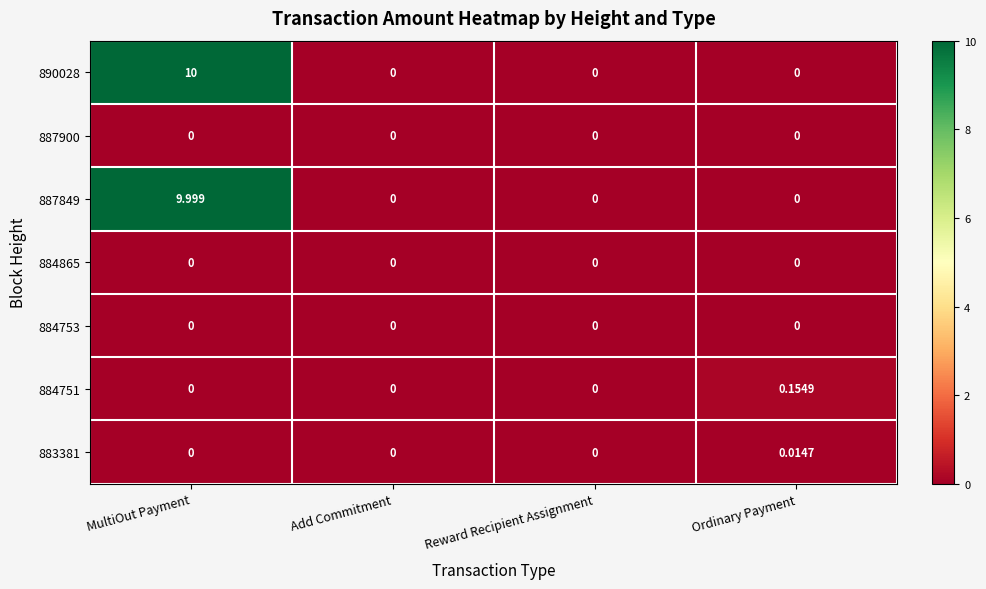

At which category is the sum across all series the highest?

MultiOut Payment